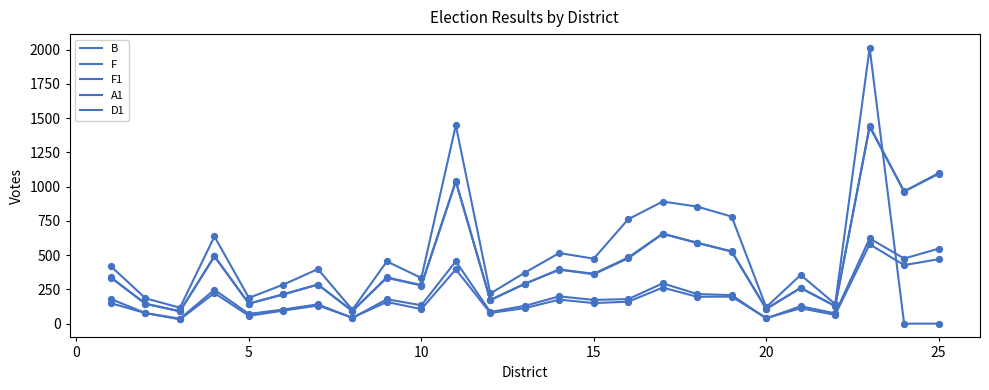

At how many categories does at least one series exceed 412?

13